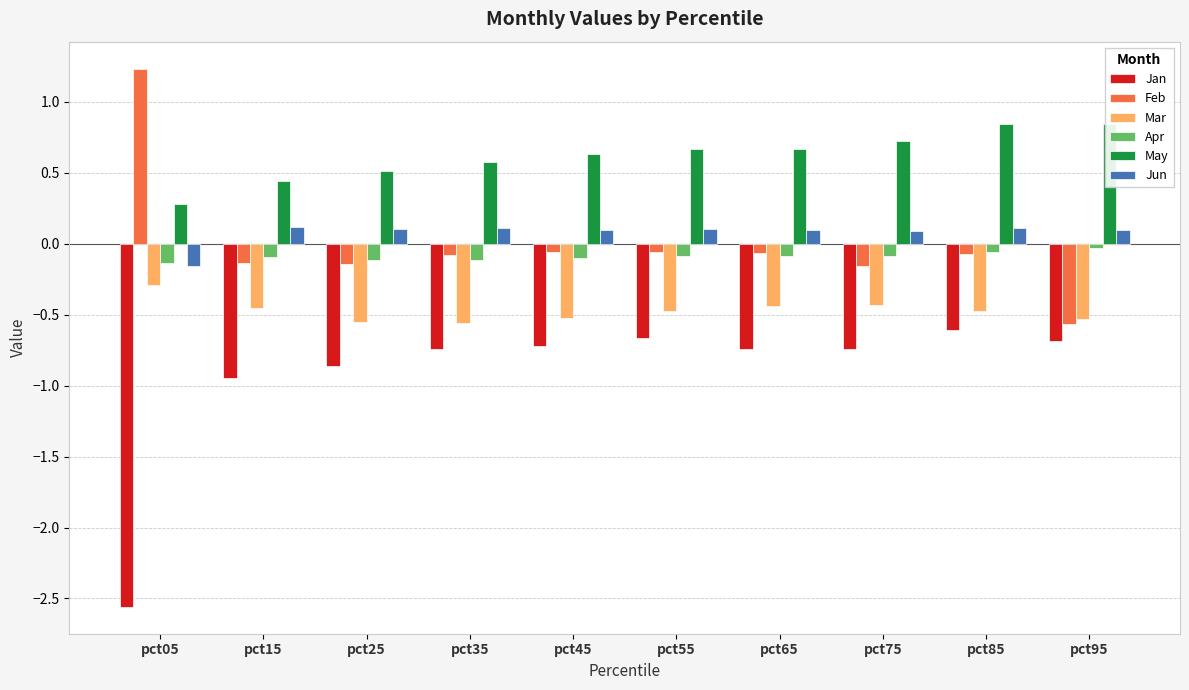

At which label does Mar reach its peak?

pct05